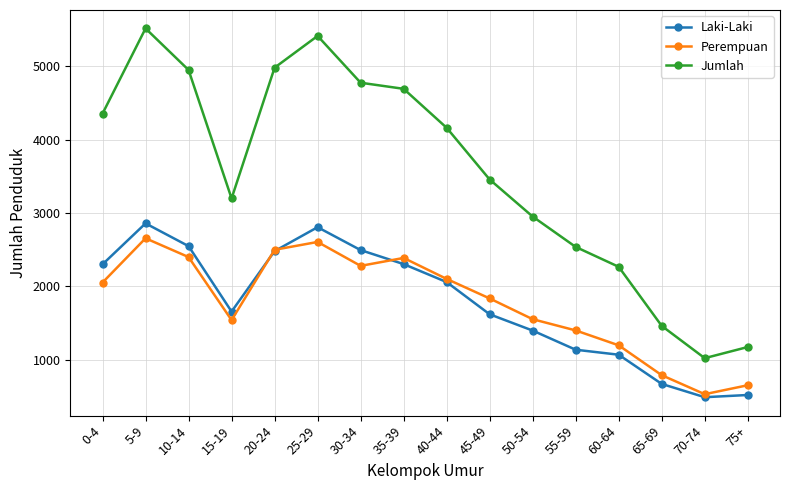

Where is the first local maximum for Jumlah?

5-9